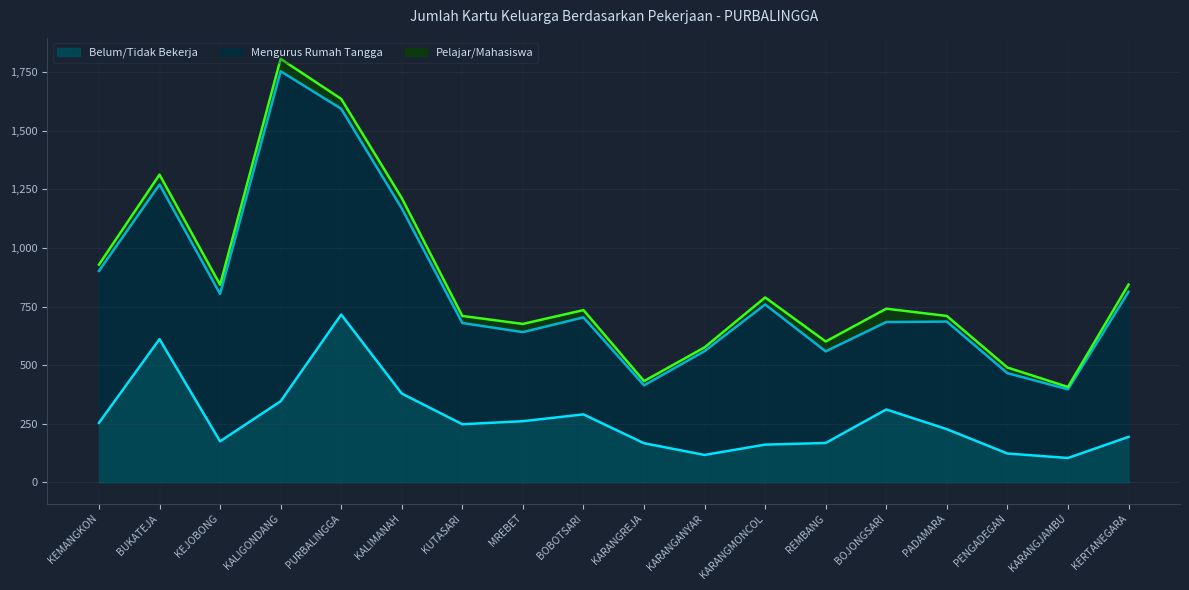

At which label is Pelajar/Mahasiswa closest to 33?

MREBET